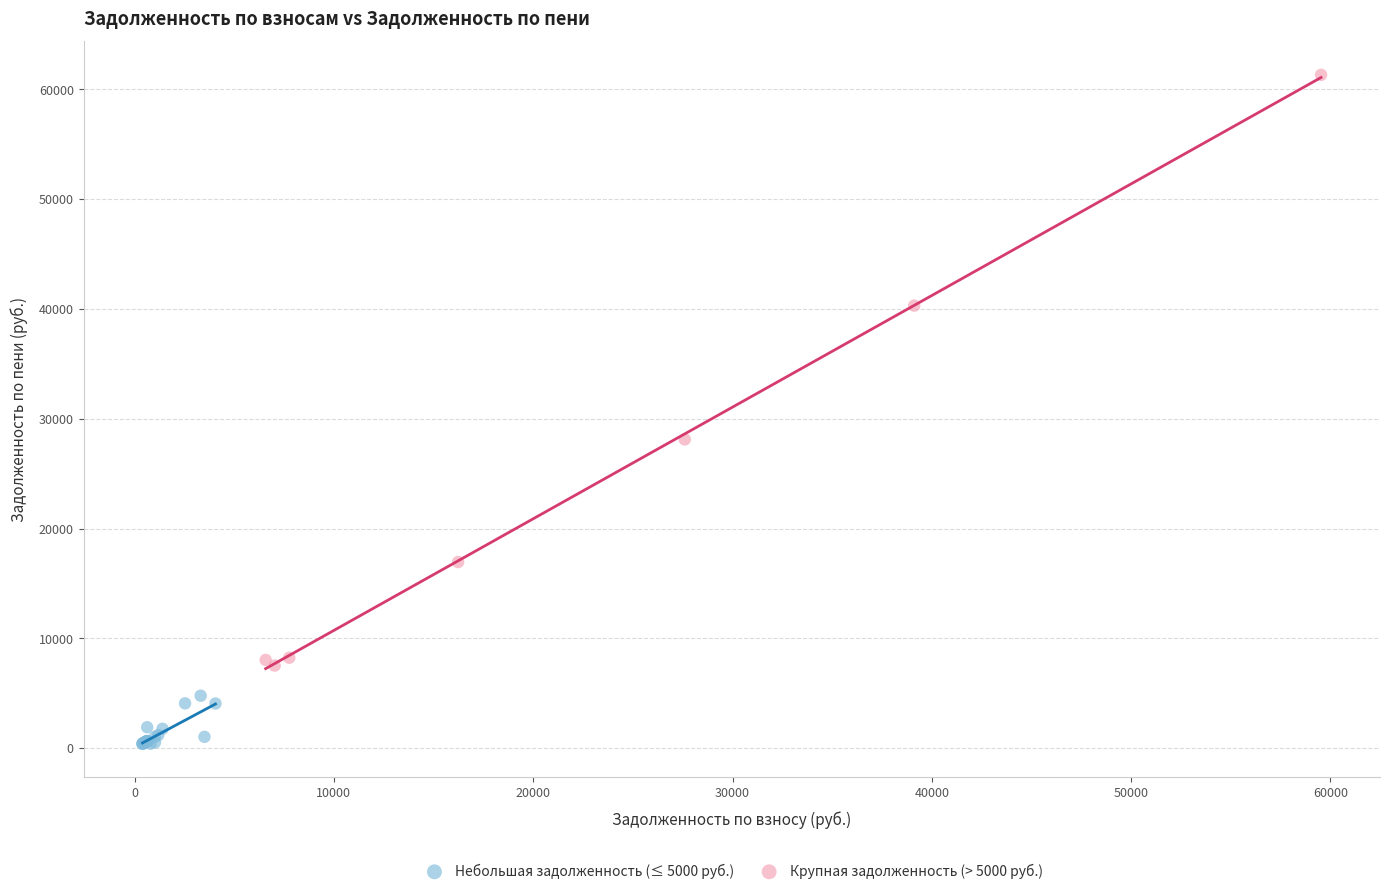

Which series has the widest spread of Y values?

Крупная задолженность (> 5000 руб.)